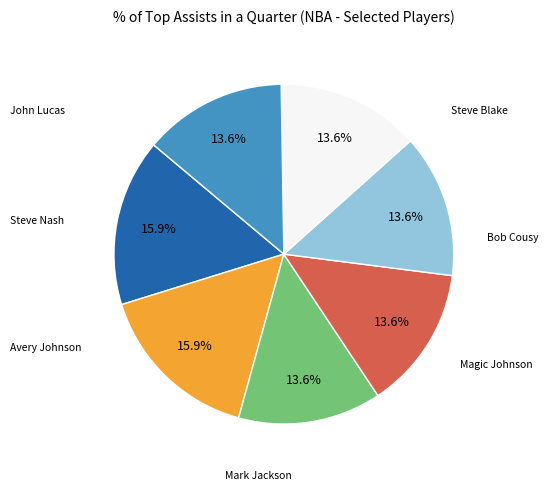

Is there any slice that represents more than half of the pie?

No